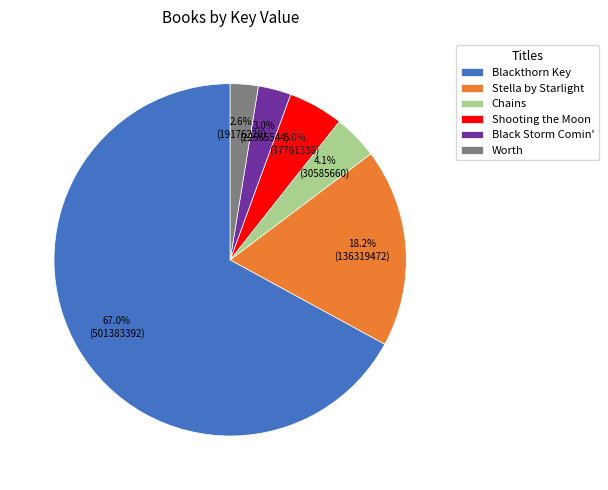

To the nearest percent, what is the average slice percentage?

17%